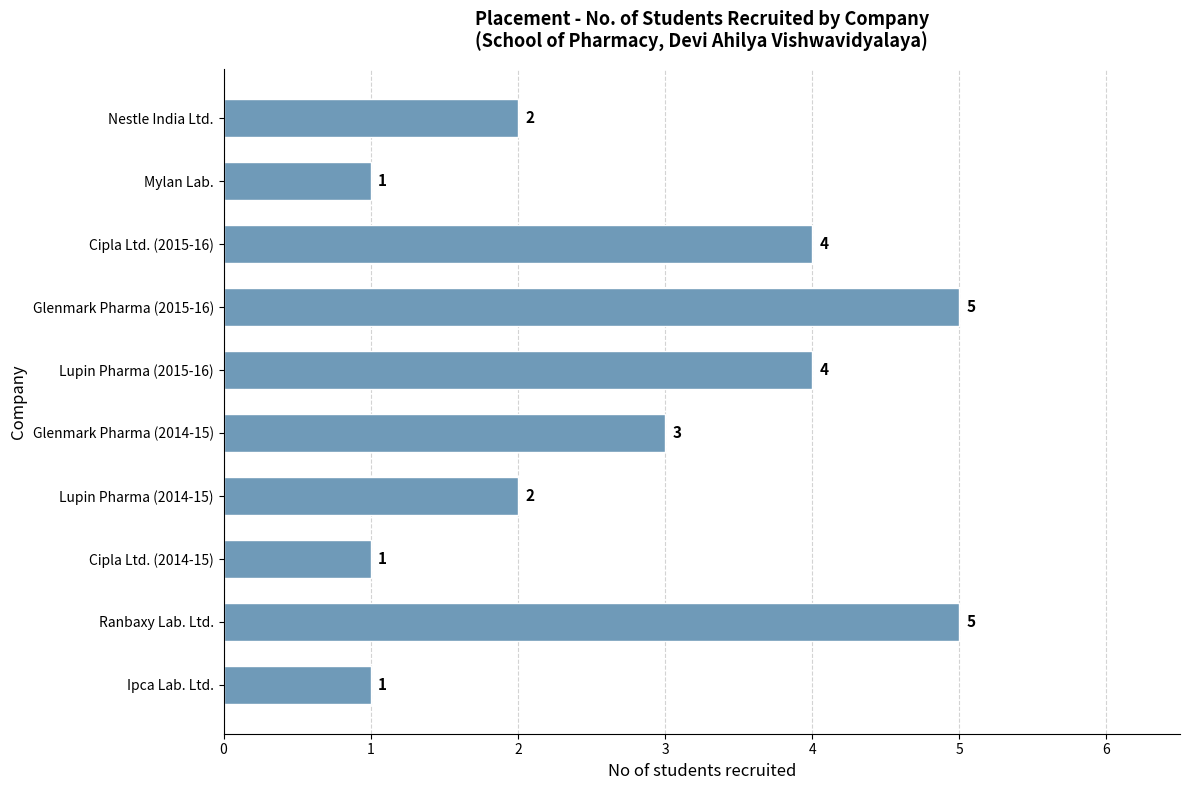

What is the greatest value displayed?

5